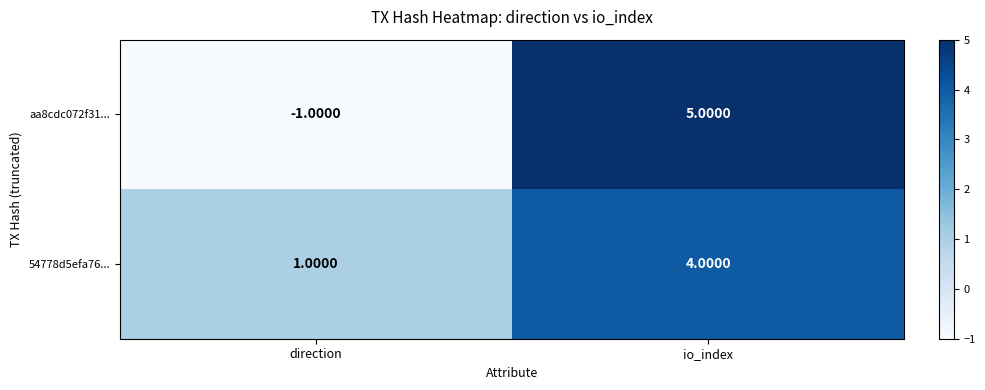

Which series has the largest range (max minus min)?

aa8cdc072f31...